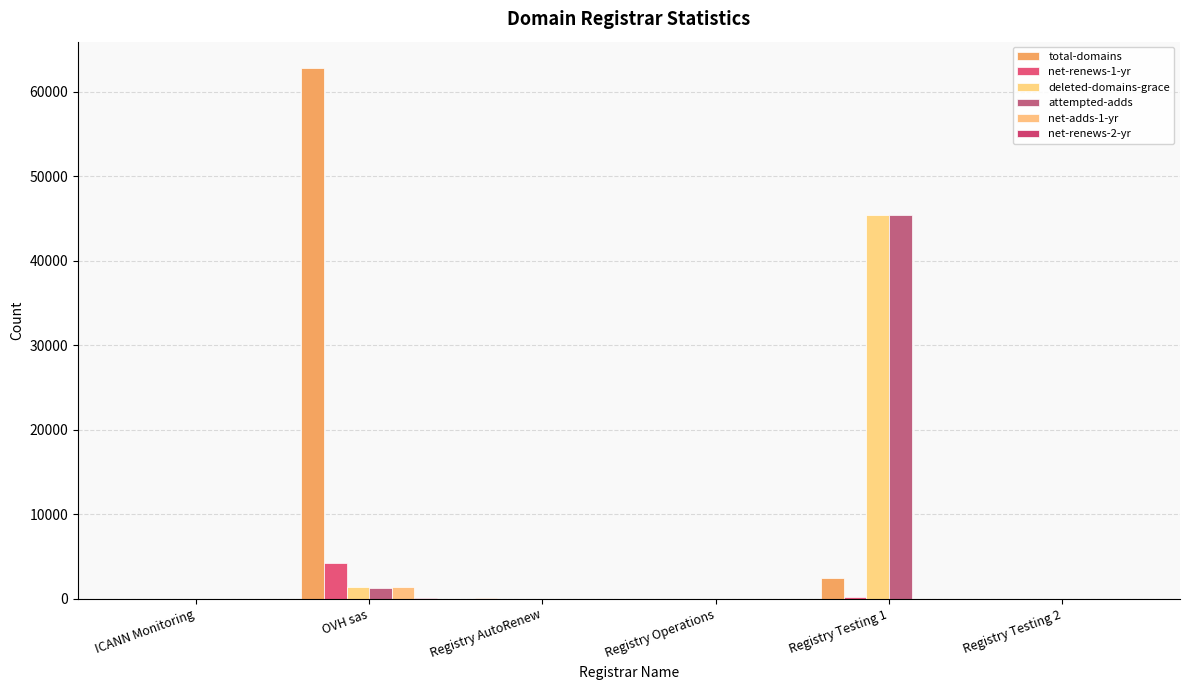

Which series changed the most between ICANN Monitoring and Registry Testing 1?

deleted-domains-grace